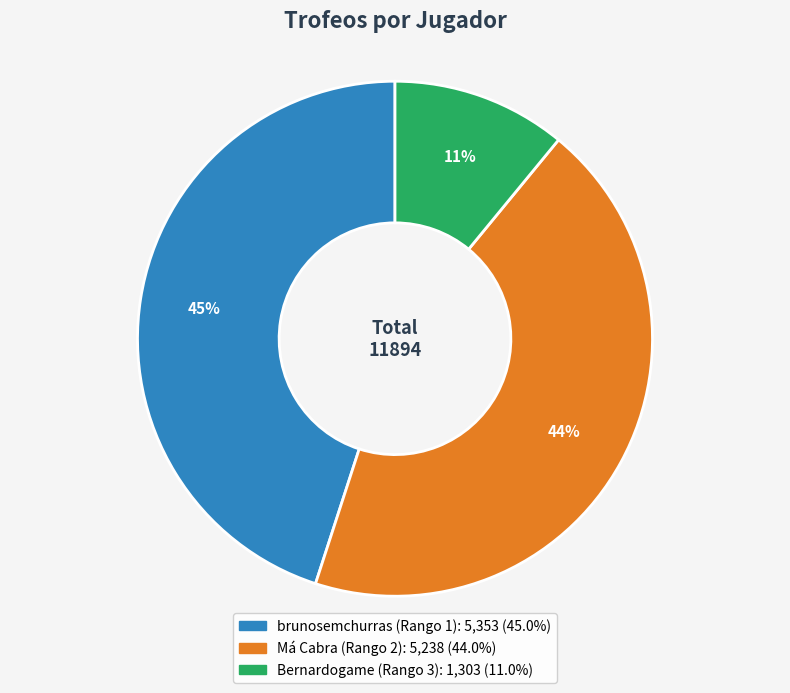

Does Bernardogame (Rango 3) account for over 50% of the chart?

No